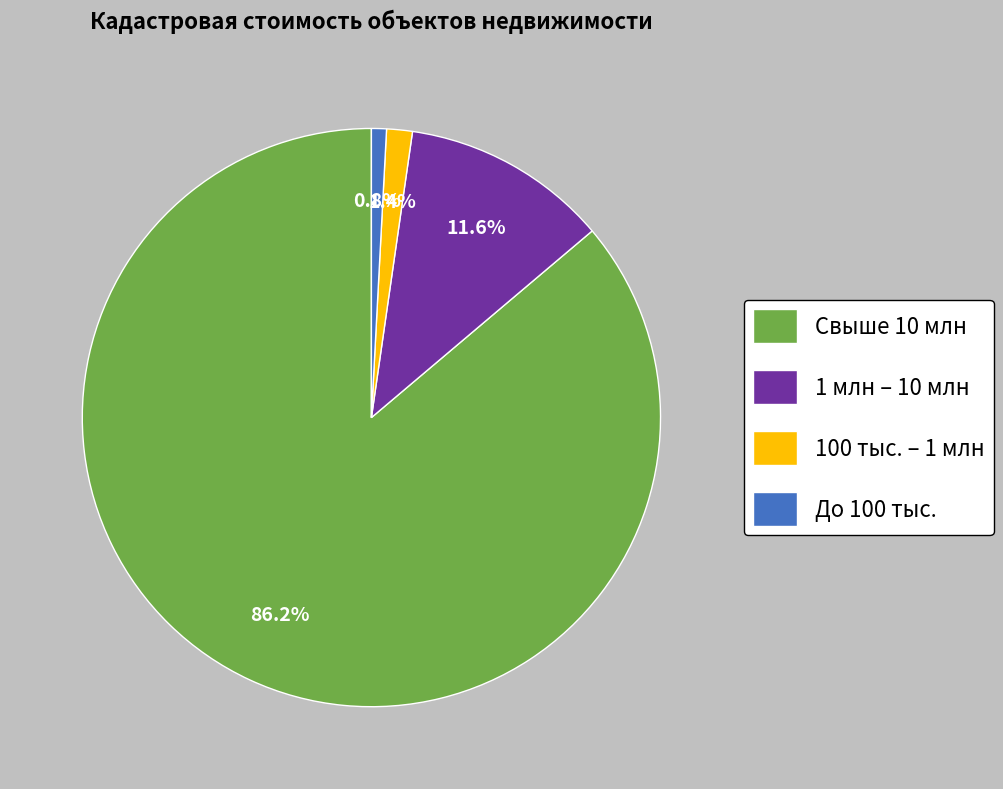

How many slices are in this pie chart?

4